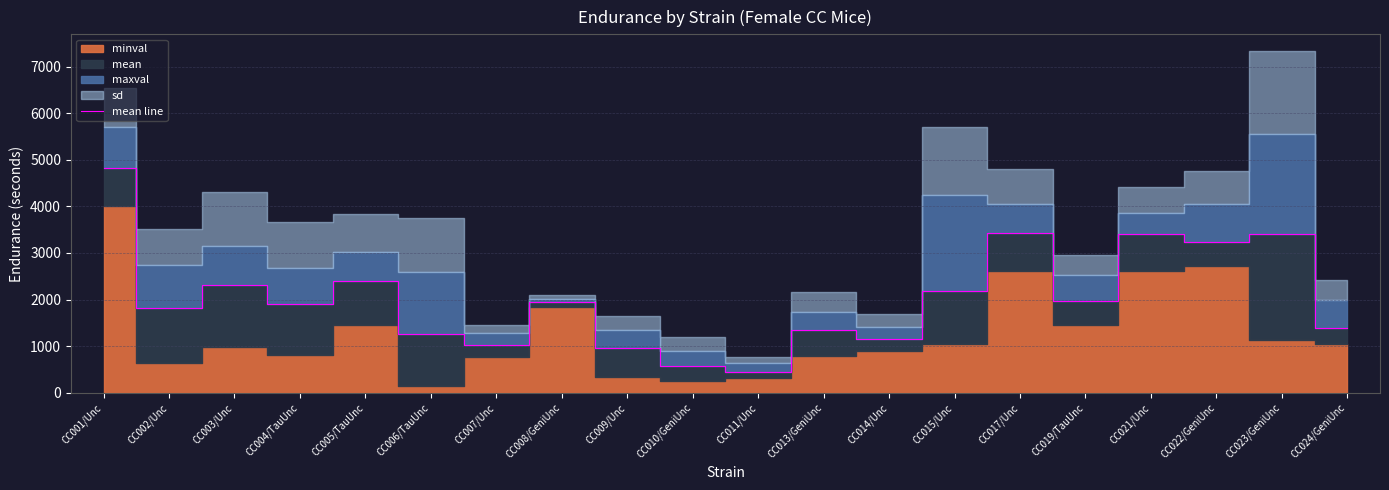

Where is the first local maximum?

CC003/Unc